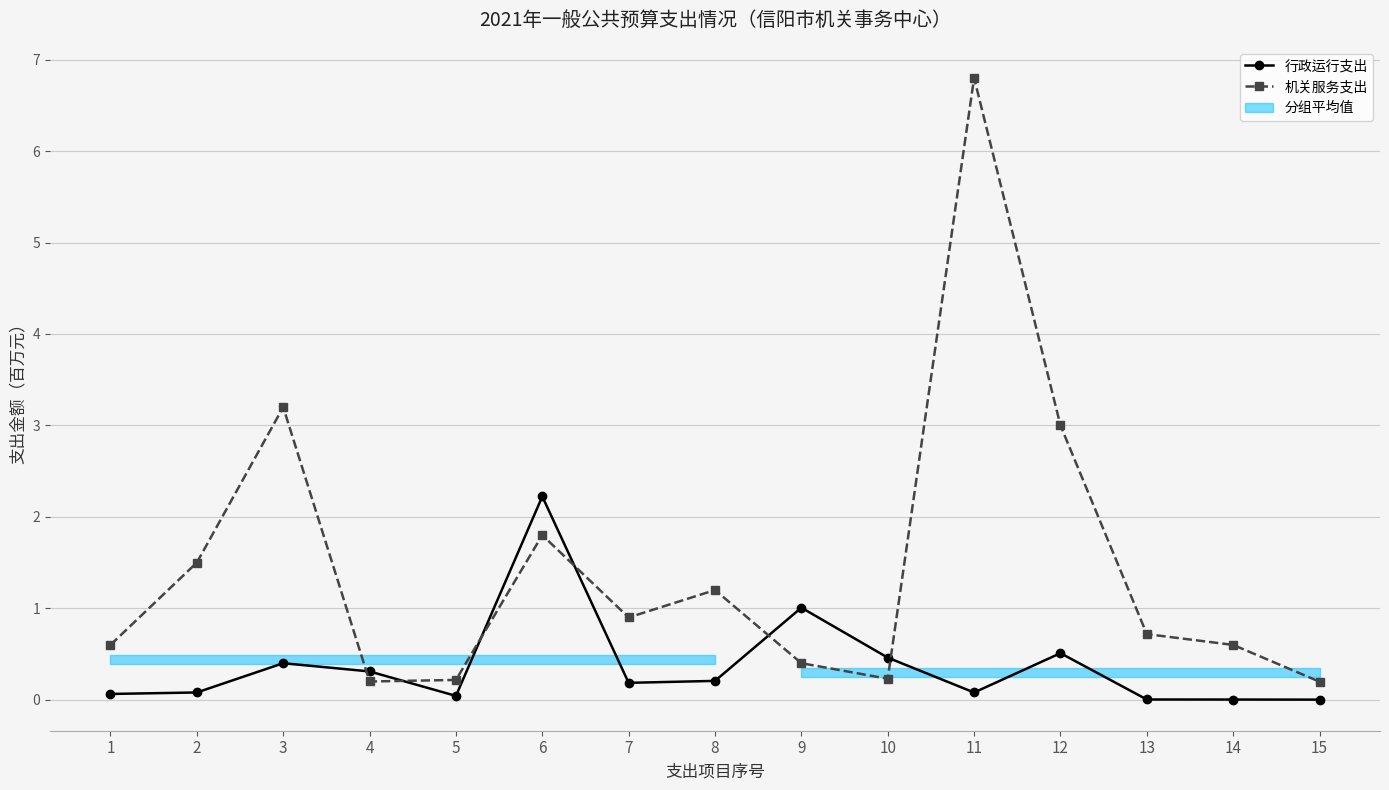

Reading left to right, extract all data points from this chart.

行政运行支出: 0.1	0.1	0.4	0.3	0.0	2.2	0.2	0.2	1.0	0.5	0.1	0.5	0.0	0.0	0.0
机关服务支出: 0.6	1.5	3.2	0.2	0.2	1.8	0.9	1.2	0.4	0.2	6.8	3.0	0.7	0.6	0.2